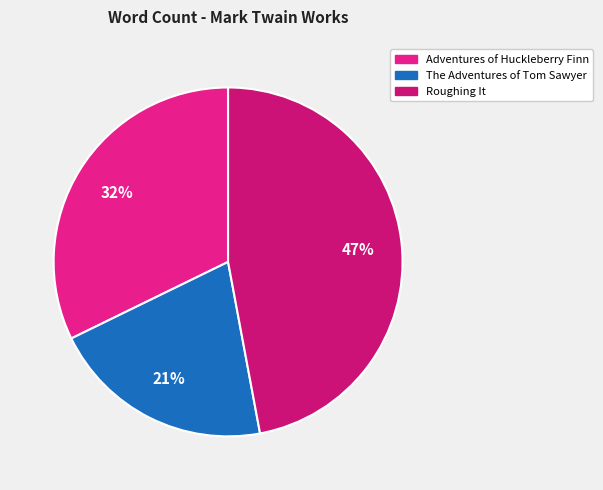

How many slices are in this pie chart?

3